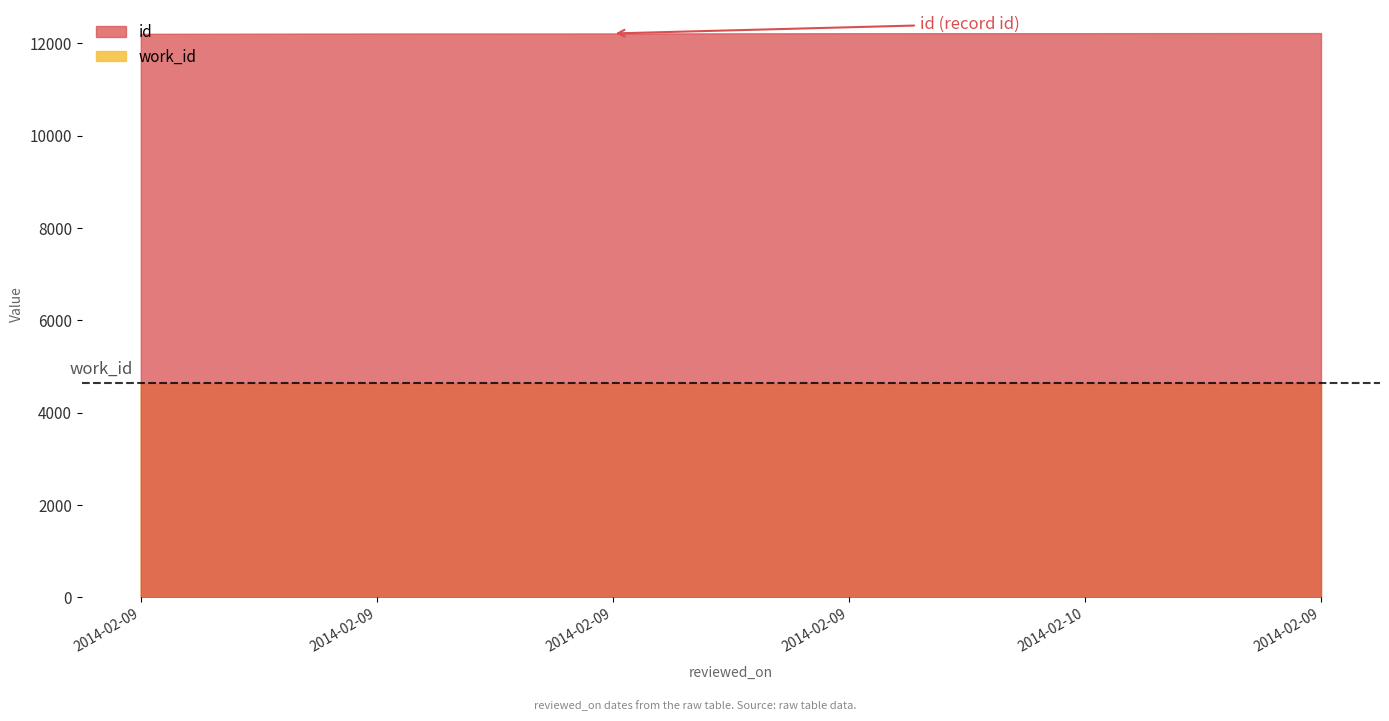

True or false: work_id and id intersect in this chart.

False